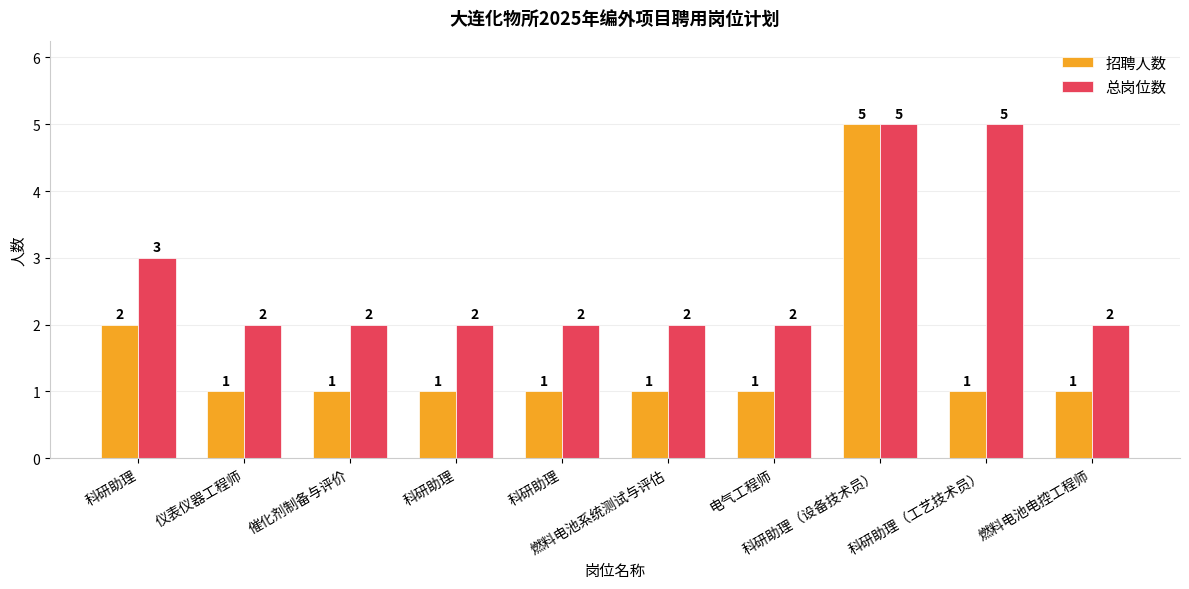

What is the label of the 9th bar from the right?

仪表仪器工程师